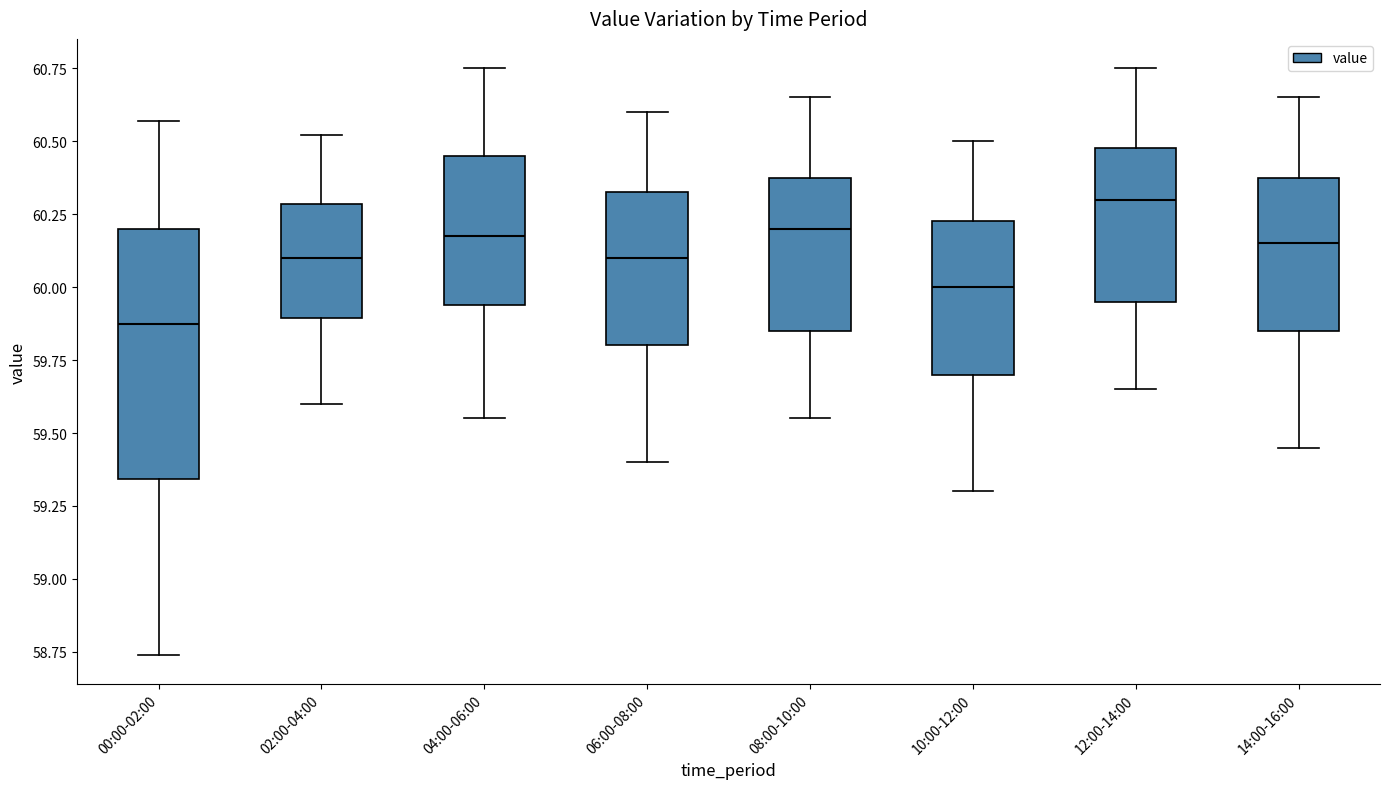

Reading left to right, read every box against the y-axis: the position of its median line, the range the box covers, and the ends of its whiskers. The values are not printed on the chart, so give them approximately, as read against the axis.

00:00-02:00: median 59.90, box 59.35 to 60.20, whiskers 58.75 to 60.55
02:00-04:00: median 60.10, box 59.90 to 60.30, whiskers 59.60 to 60.50
04:00-06:00: median 60.20, box 59.95 to 60.45, whiskers 59.55 to 60.75
06:00-08:00: median 60.10, box 59.80 to 60.35, whiskers 59.40 to 60.60
08:00-10:00: median 60.20, box 59.85 to 60.40, whiskers 59.55 to 60.65
10:00-12:00: median 60.00, box 59.70 to 60.25, whiskers 59.30 to 60.50
12:00-14:00: median 60.30, box 59.95 to 60.50, whiskers 59.65 to 60.75
14:00-16:00: median 60.15, box 59.85 to 60.40, whiskers 59.45 to 60.65